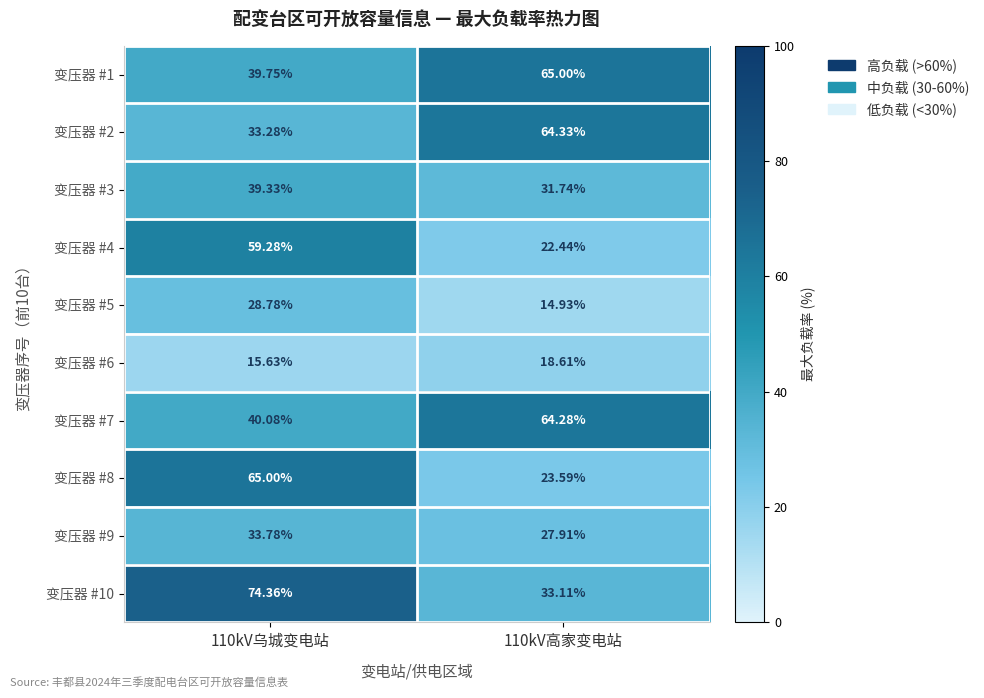

Is the value of 变压器 #4 at 110kV高家变电站 greater than the value of 变压器 #3 at 110kV乌城变电站?

No